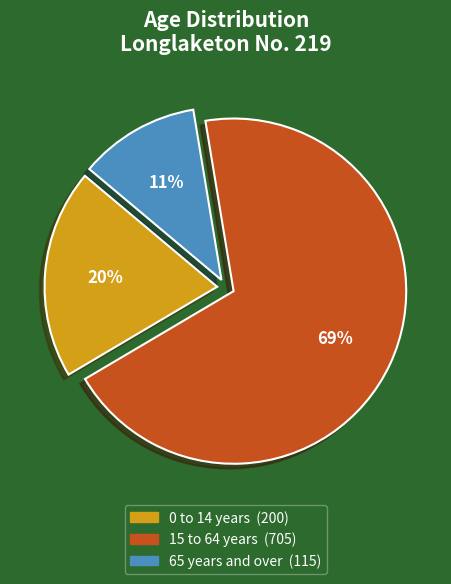

How many slices are in this pie chart?

3